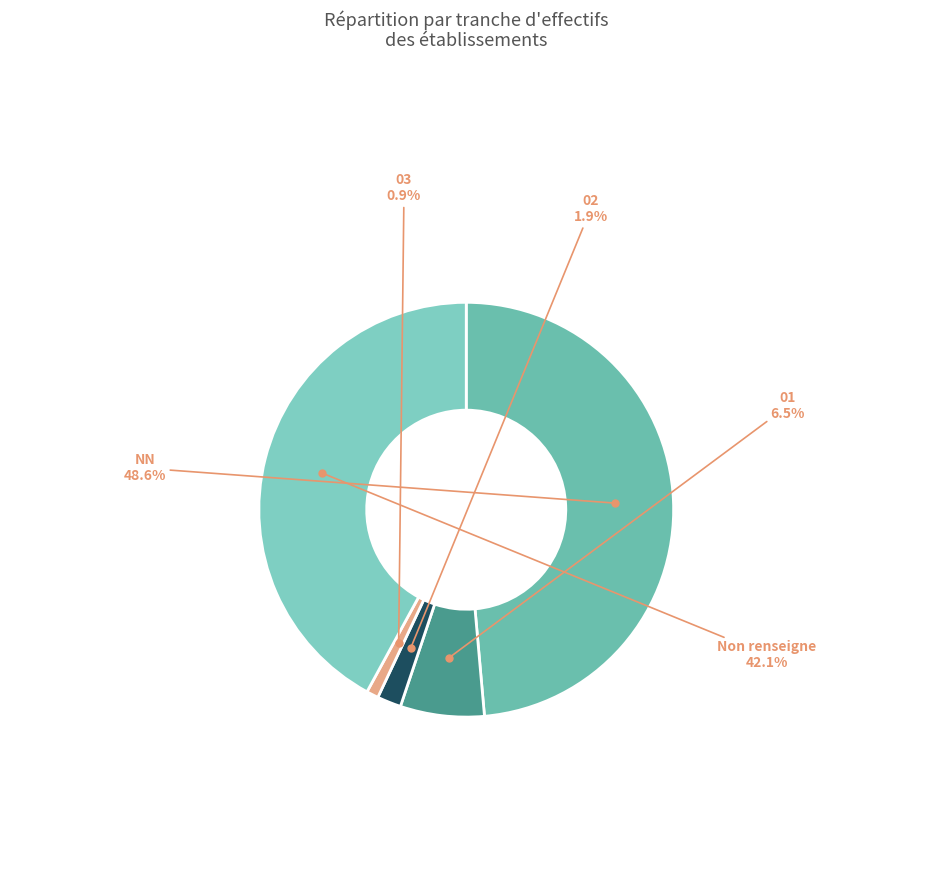

How many slices are in this pie chart?

5